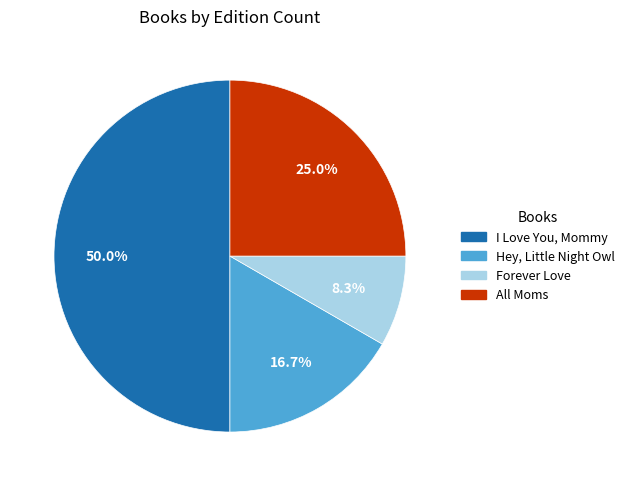

To the nearest percent, what is the combined percentage of All Moms and Hey, Little Night Owl?

42%